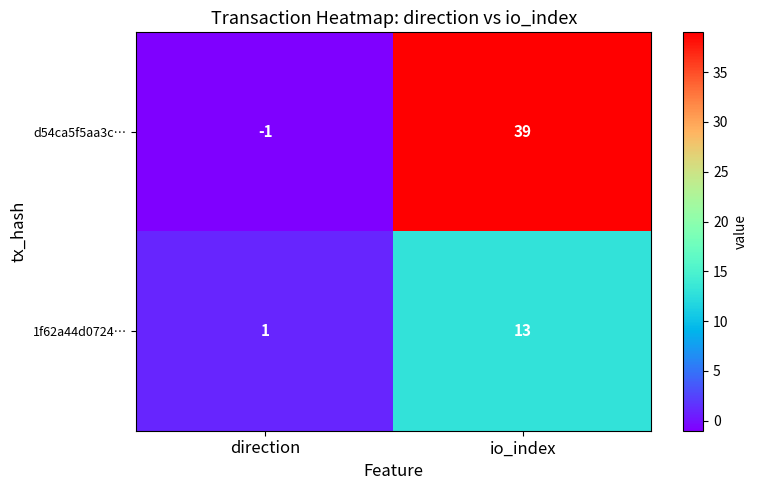

Which series has the largest total across all categories?

d54ca5f5aa3c…